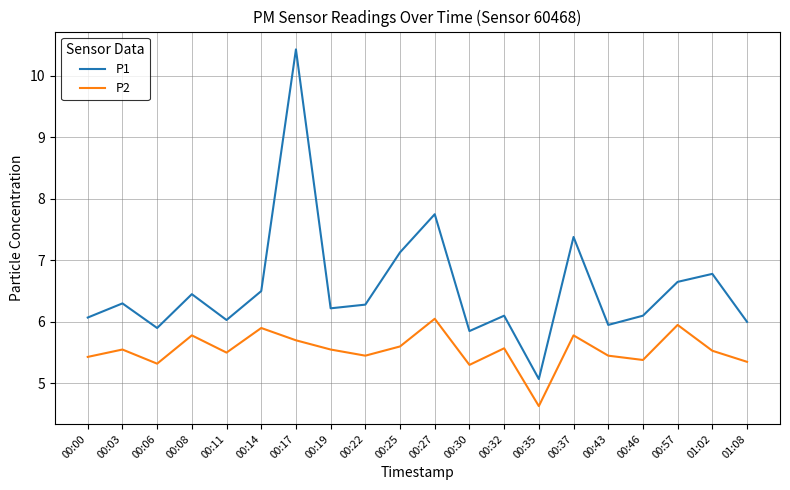

How many lines are shown in the chart?

2